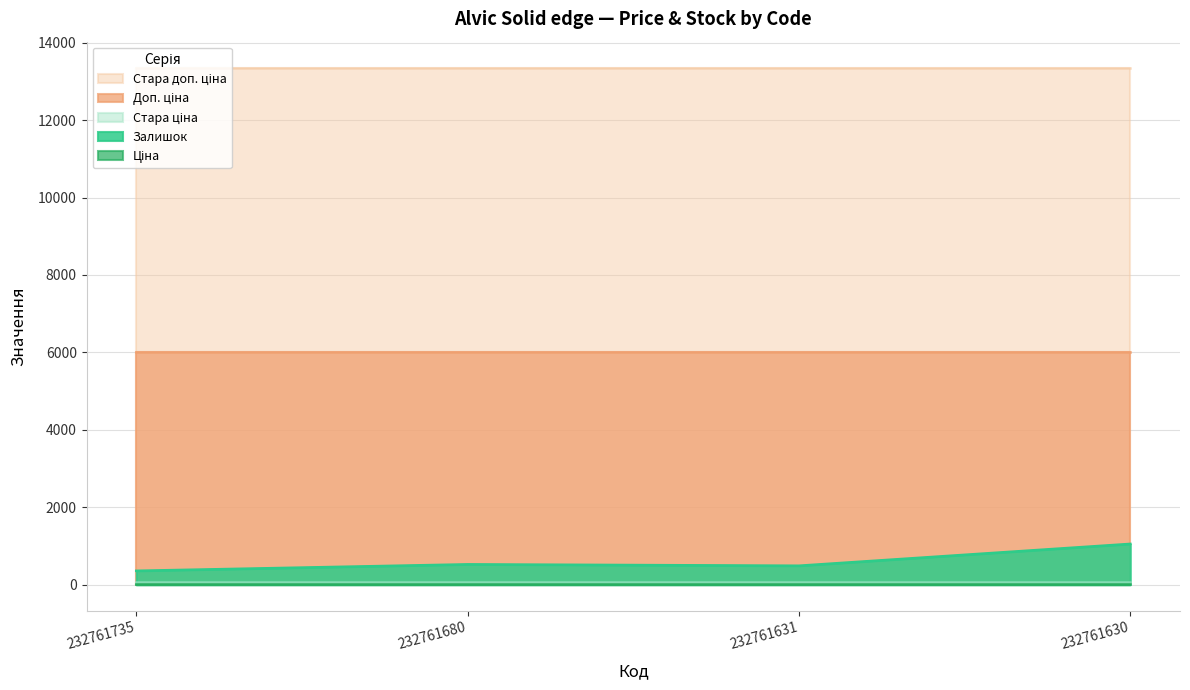

What is the minimum value shown in the chart?

26.7